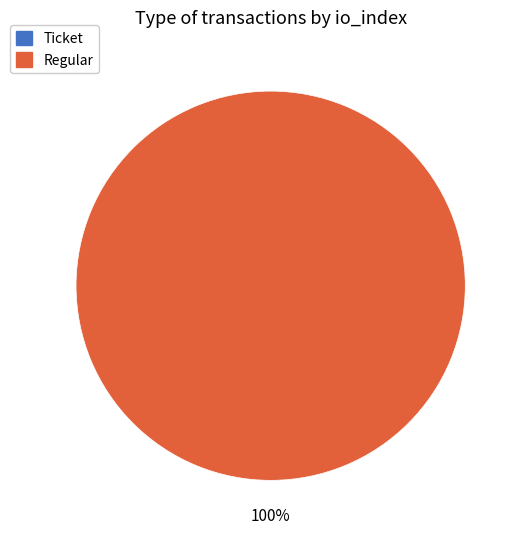

Which category has the smallest portion of the pie?

Ticket